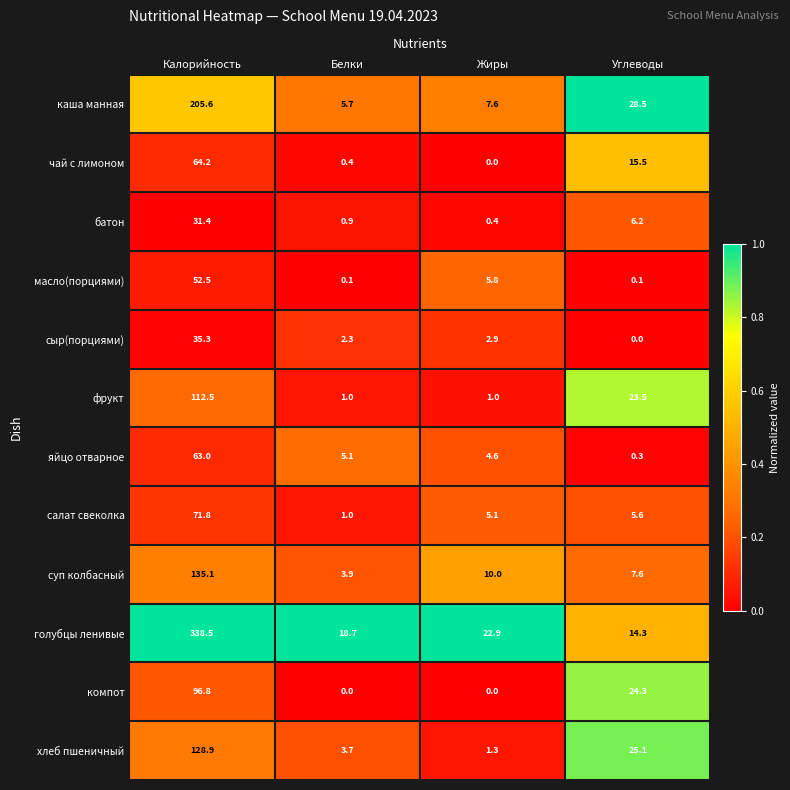

Which series has the widest spread of values?

голубцы ленивые